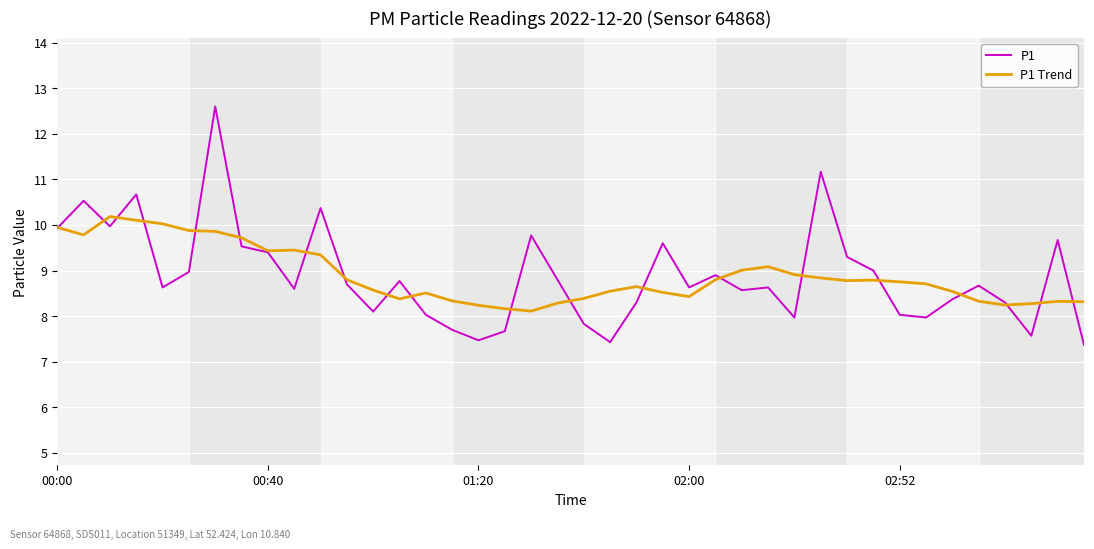

What is the smallest value displayed?

7.4